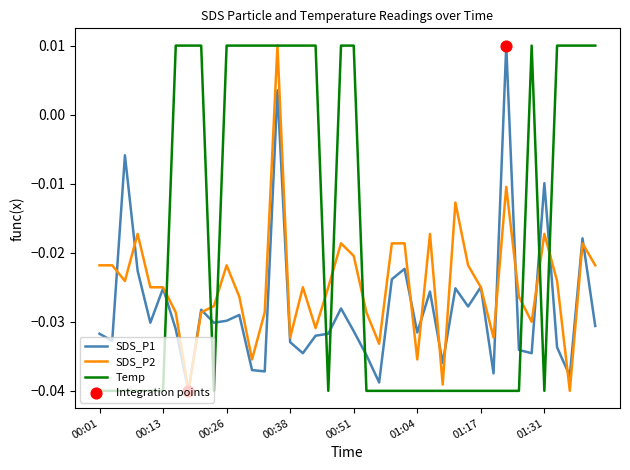

List the series in order of their overall mean, lowest first.

SDS_P1, SDS_P2, Temp